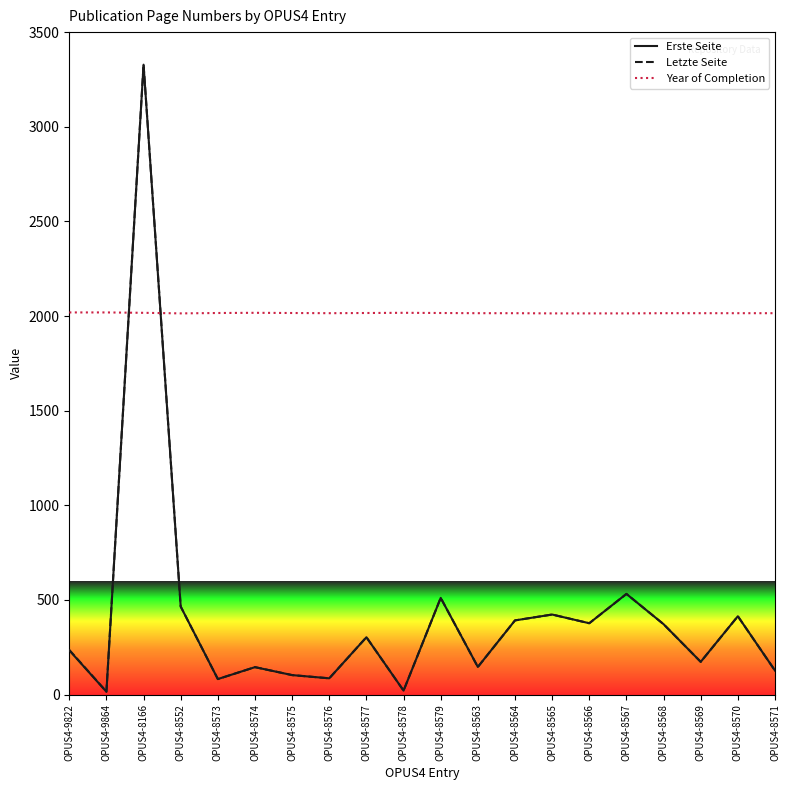

True or false: Year of Completion has a value of 3322 at OPUS4-8576.

False